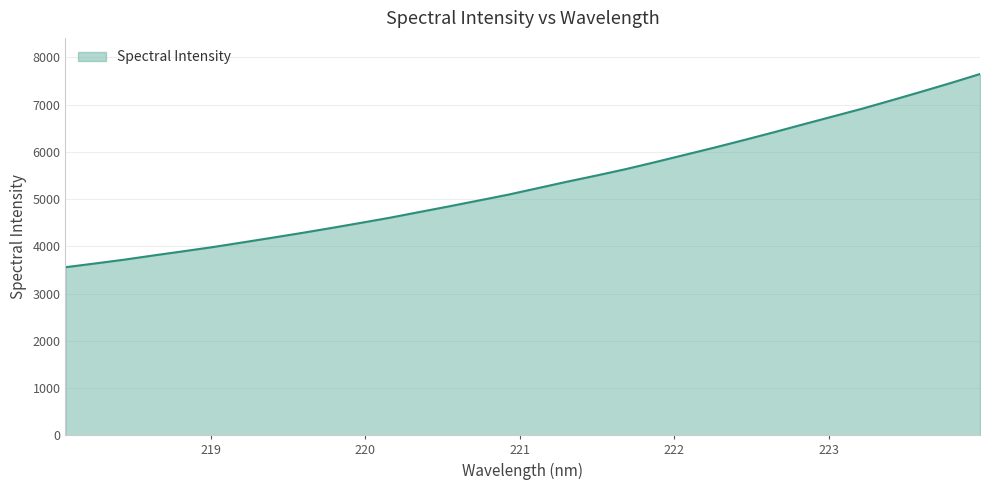

What is the maximum value shown in the chart?

7650.1